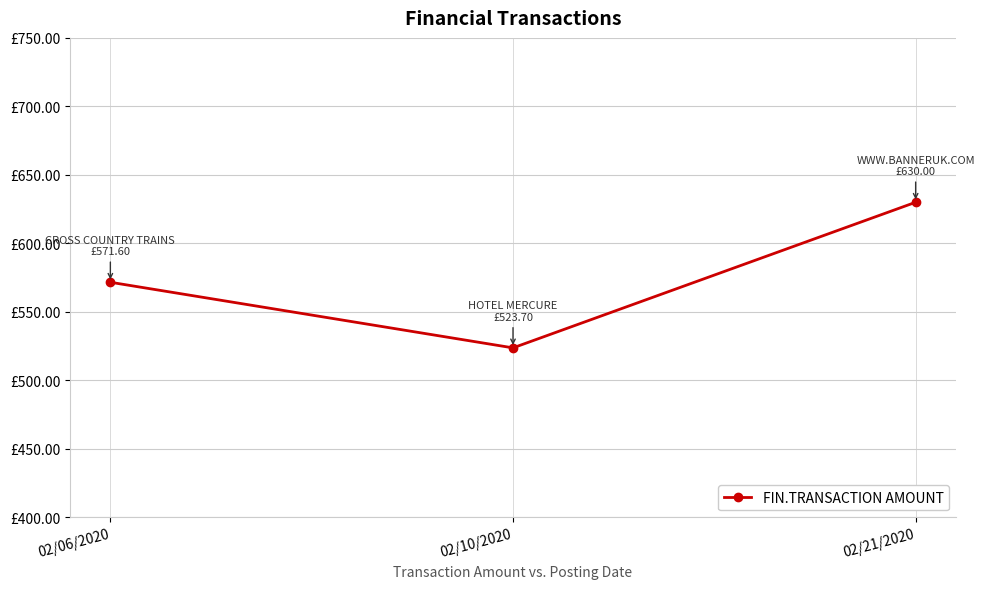

Which label corresponds to the largest value in the chart?

02/21/2020